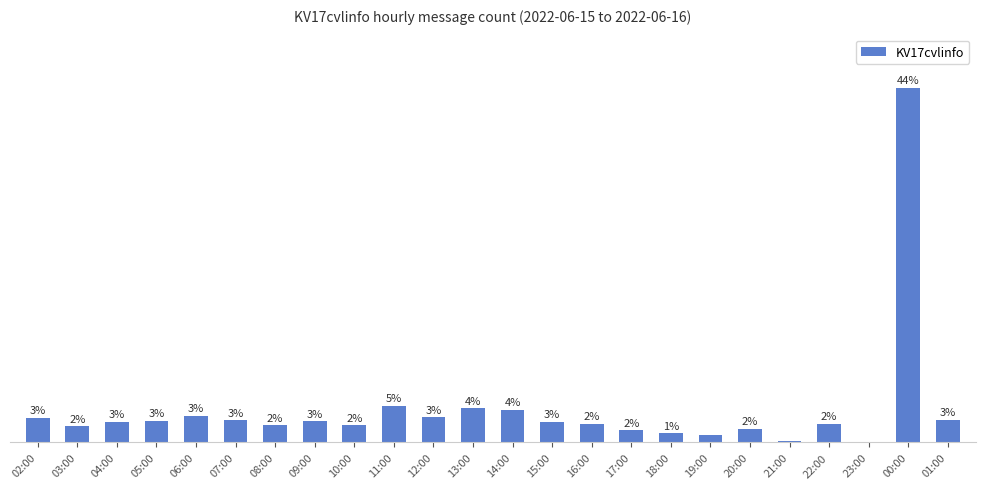

What is the ratio of the value at 19:00 to the value at 09:00?

0.3